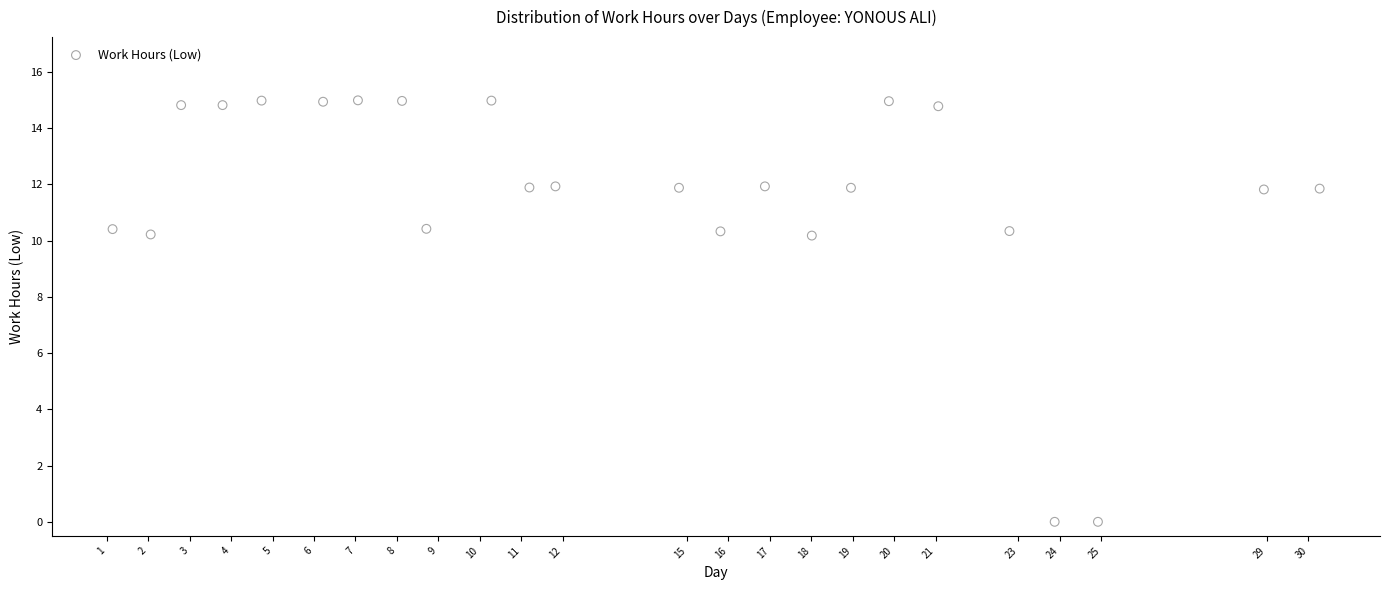

What is the range of X values (max minus min)?

29.1